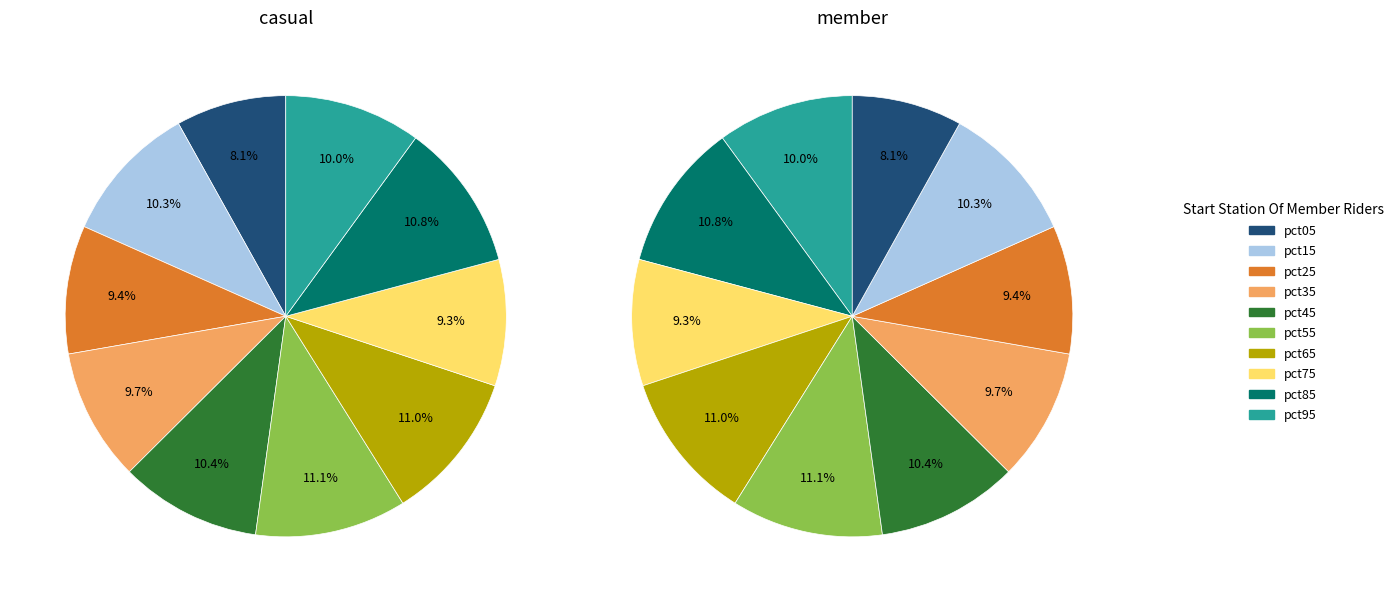

The 3 slice represents 10% of the pie. True or false?

True